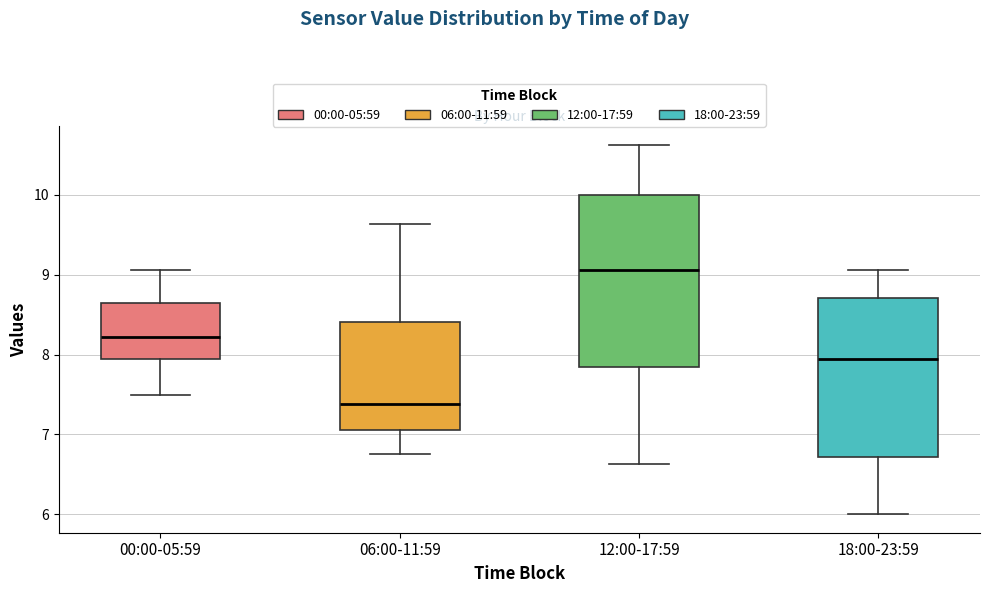

Reading left to right, read every box against the y-axis: the position of its median line, the range the box covers, and the ends of its whiskers. The values are not printed on the chart, so give them approximately, as read against the axis.

00:00-05:59: median 8.2, box 7.9 to 8.6, whiskers 7.5 to 9.1
06:00-11:59: median 7.4, box 7.1 to 8.4, whiskers 6.8 to 9.6
12:00-17:59: median 9.1, box 7.8 to 10.0, whiskers 6.6 to 10.6
18:00-23:59: median 7.9, box 6.7 to 8.7, whiskers 6.0 to 9.1